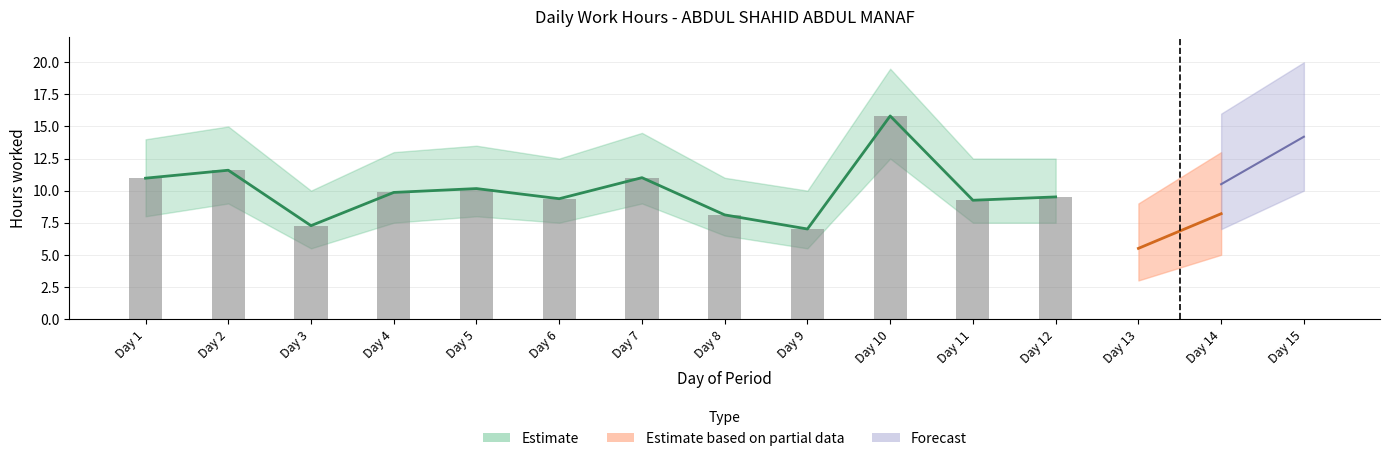

Between Day 15 and Day 7, which is larger?

Day 7